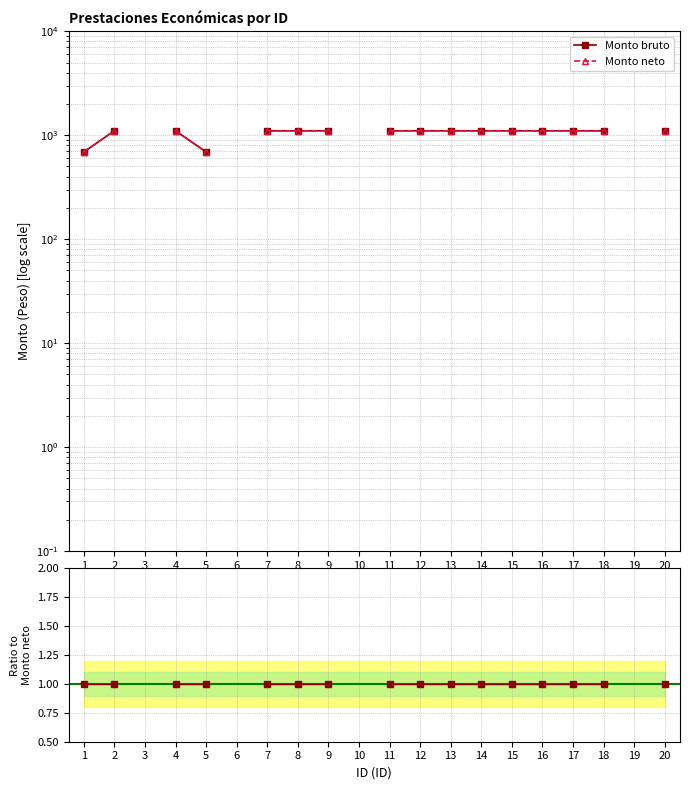

Which series has the largest range (max minus min)?

Monto neto